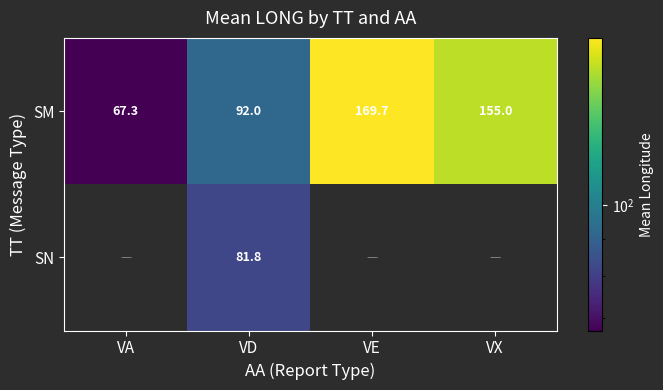

Between VE and VD, which is larger?

VE